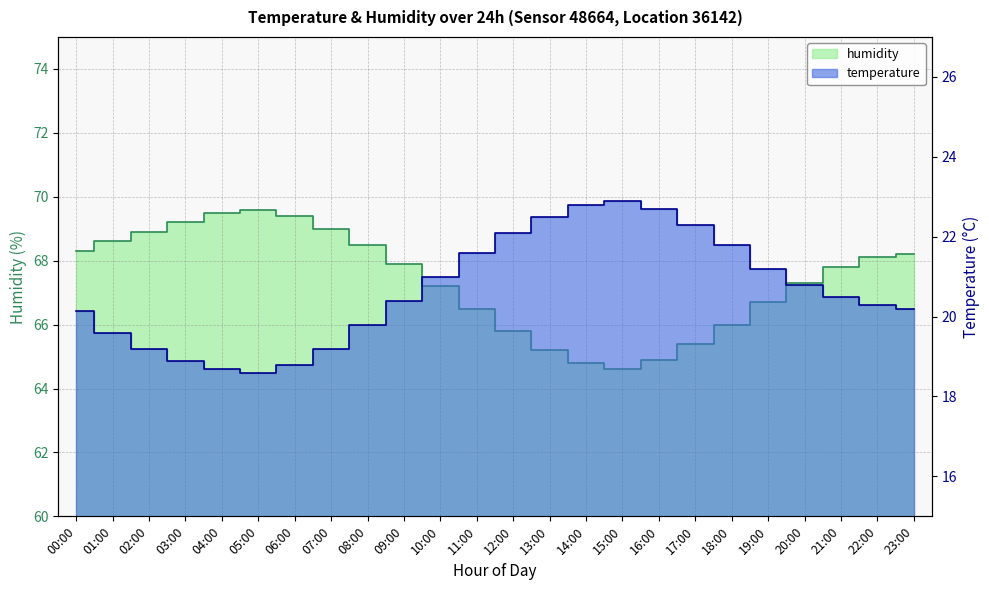

What is the label of the 19th point from the right?

05:00